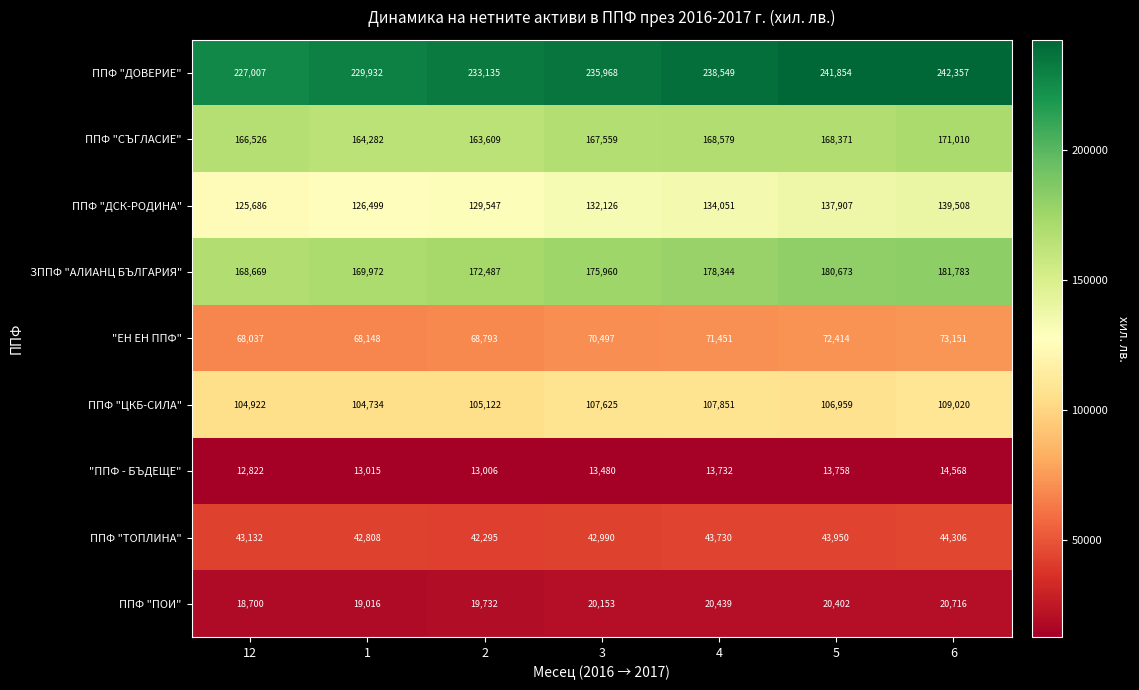

How many data points does each series have?

7